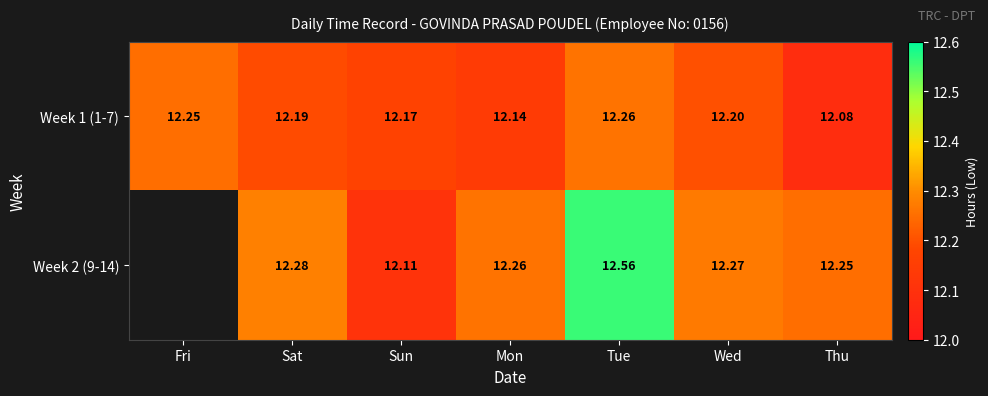

What is the difference between the highest and lowest values at Thu?

0.2